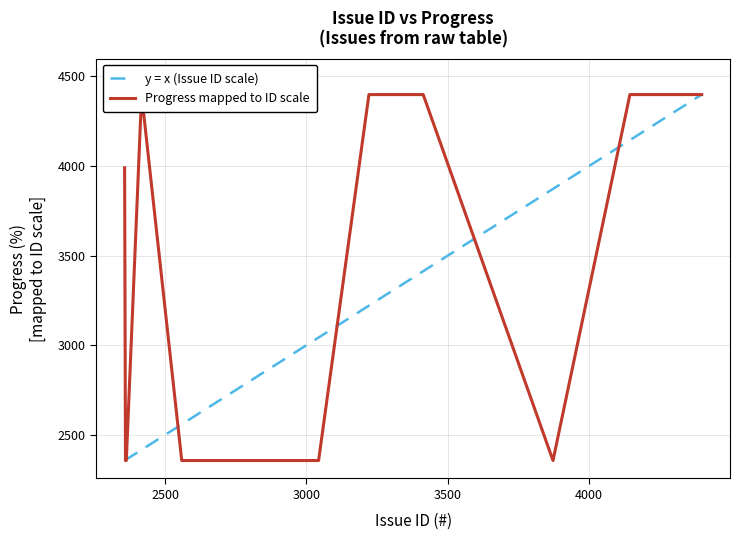

What is the highest value of the y = x (Issue ID scale) series?

4398